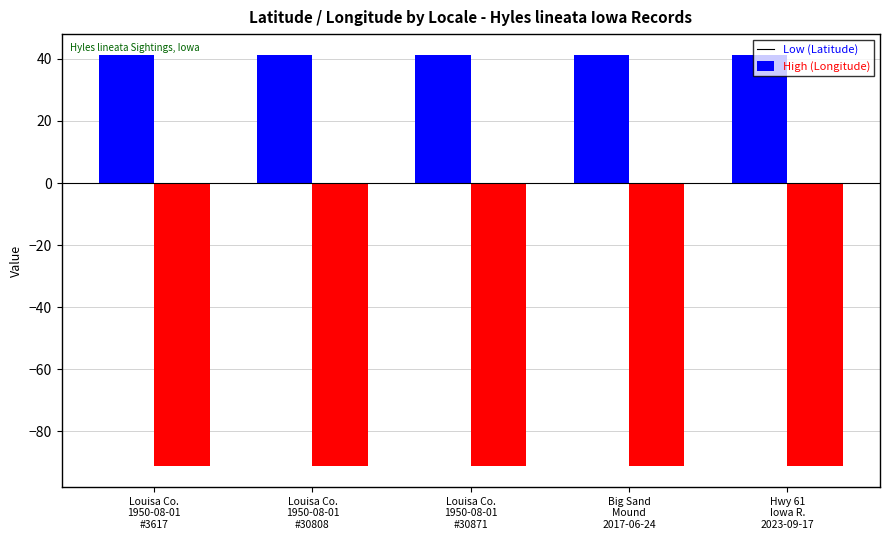

What is the smallest value displayed?

-91.3